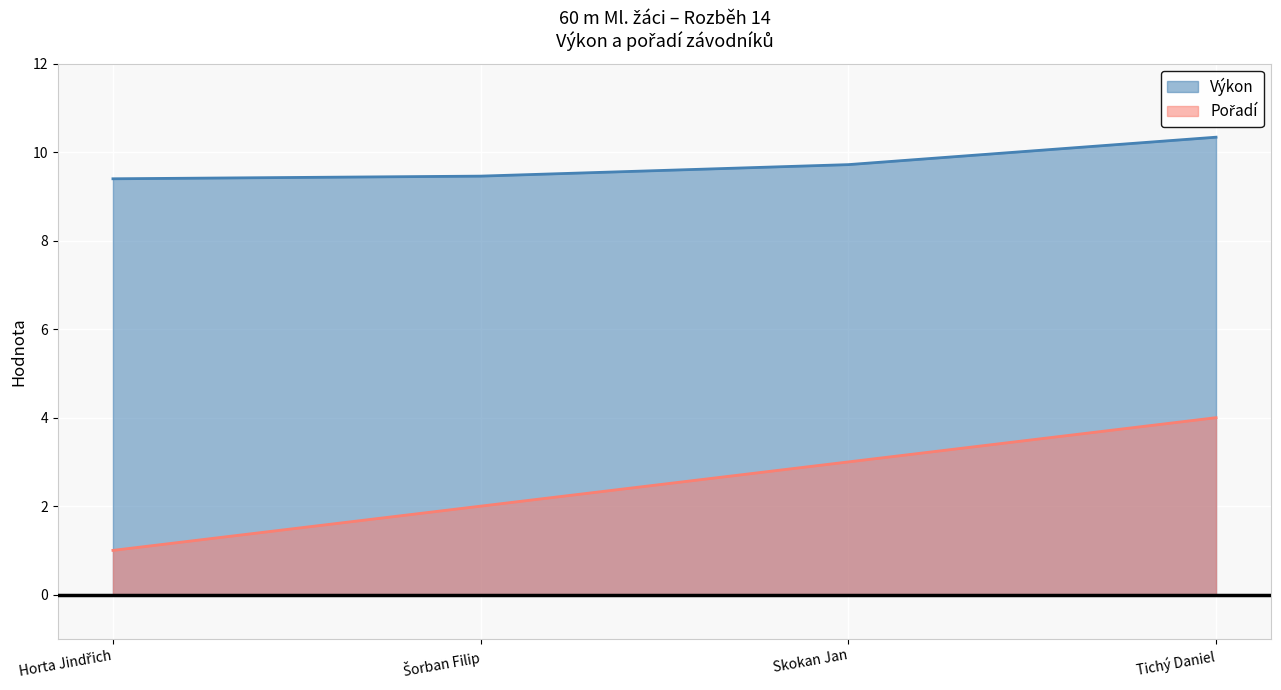

At which category does the chart reach its peak across all series?

Tichý Daniel